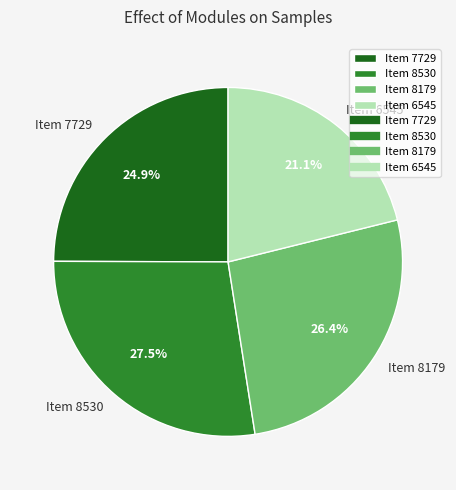

Is Item 7729 the majority of the pie?

No